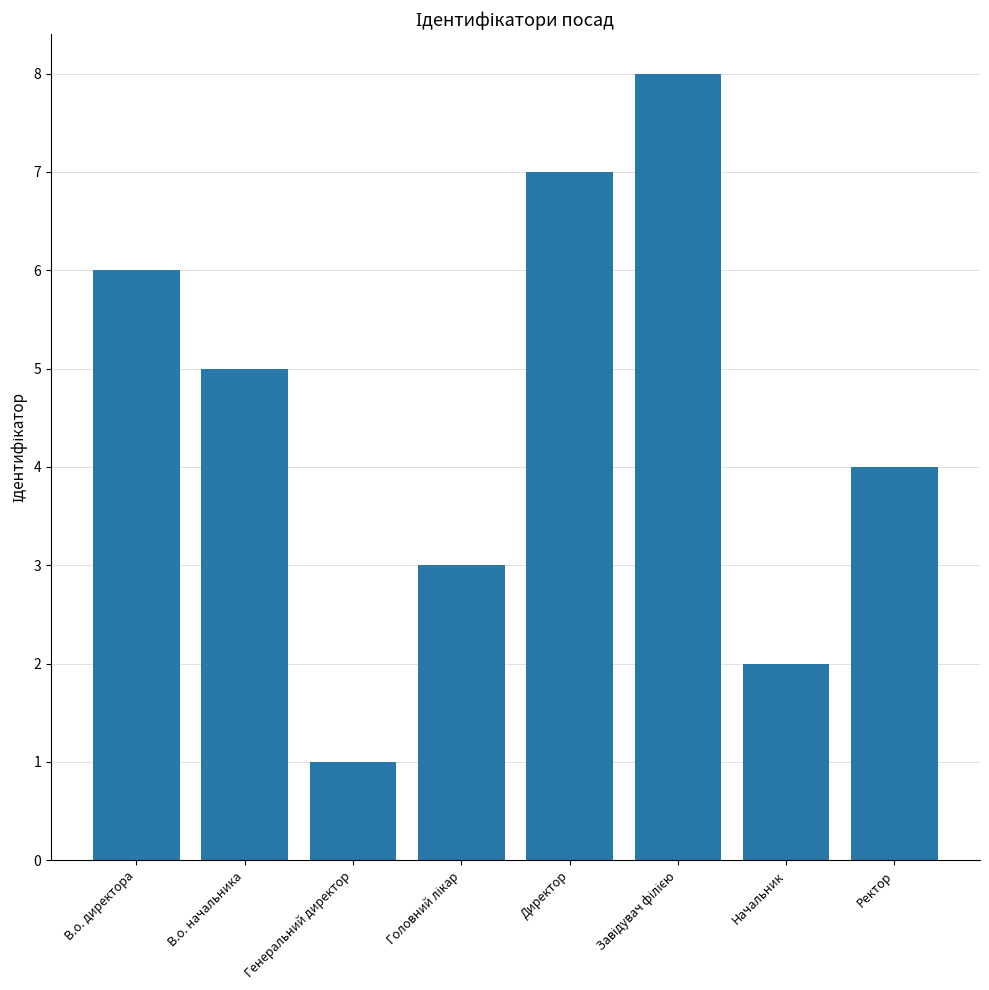

The value at Директор is 9. True or false?

False